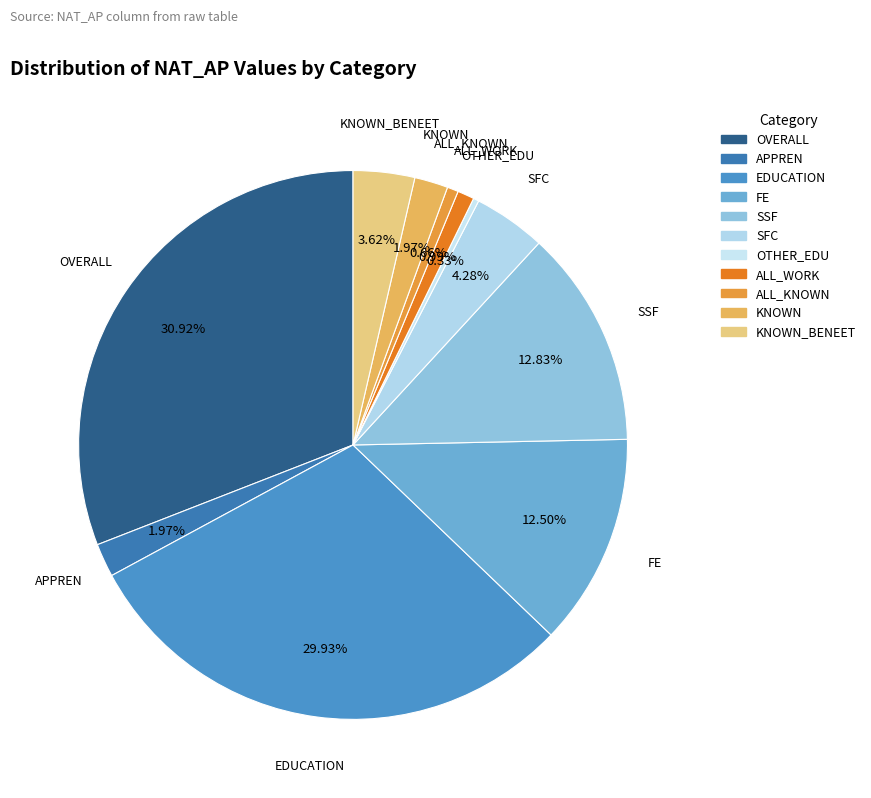

What portion of the pie excludes ALL_WORK?

99.0%